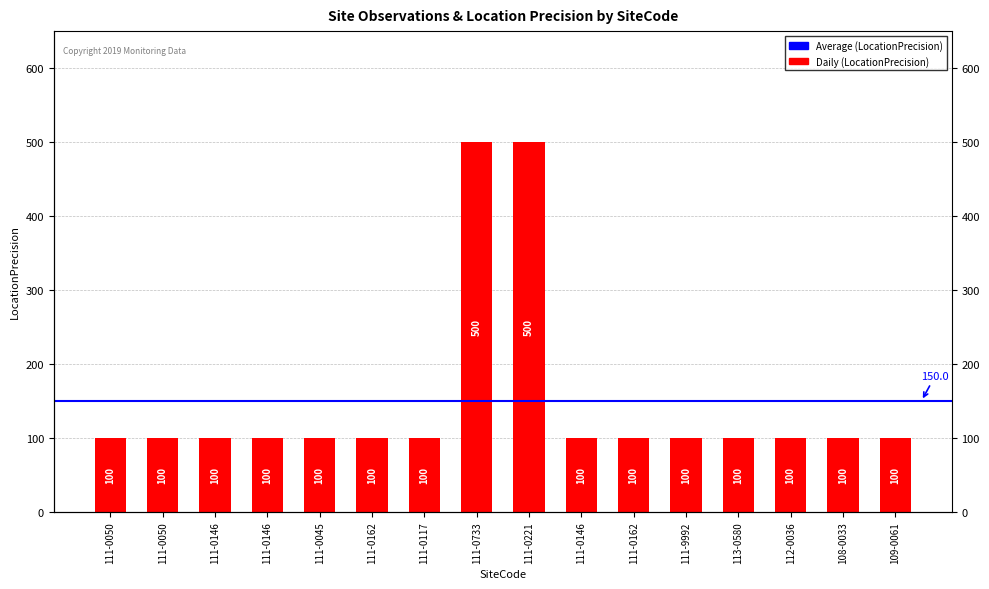

What is the value of the 8th bar from the left?

500